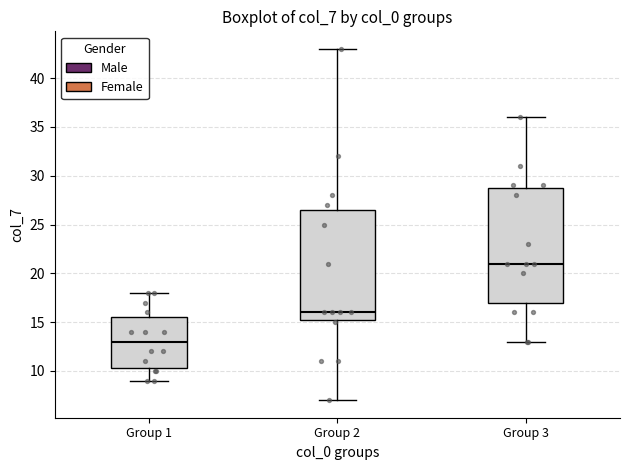

Comparing the boxes themselves (not the whiskers), which one is the tallest?

Group 3